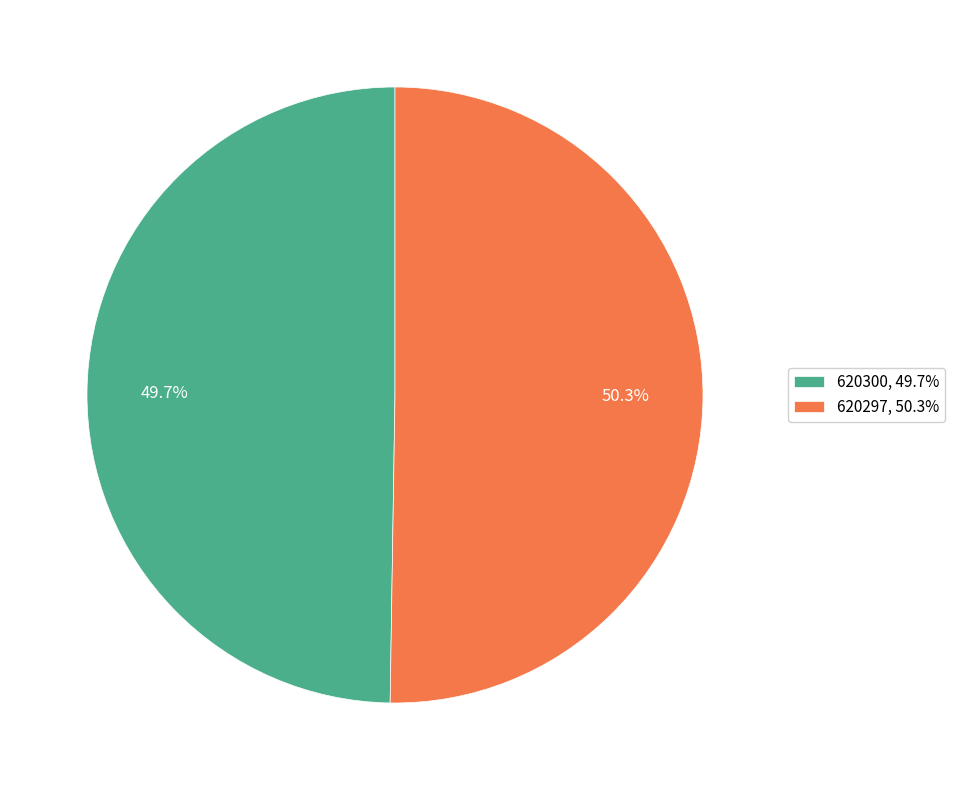

Rank the categories by value from highest to lowest.

620297, 620300